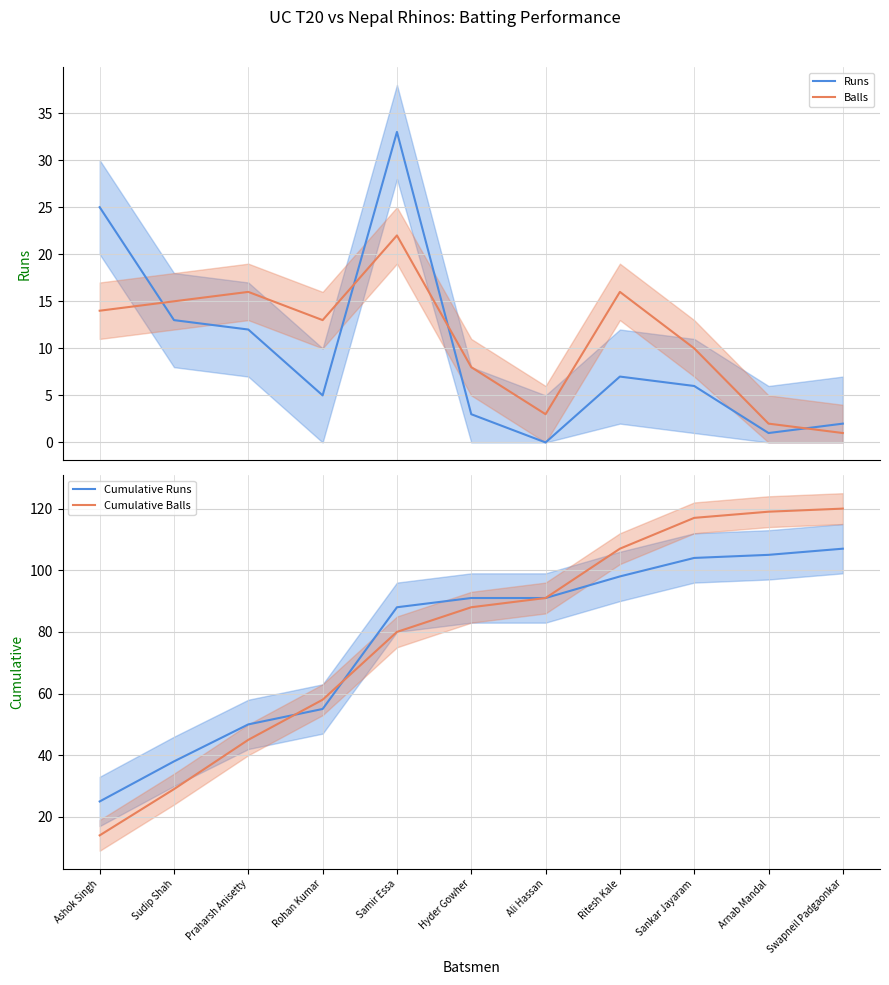

How many values in the Cumulative Runs series exceed 91?

4